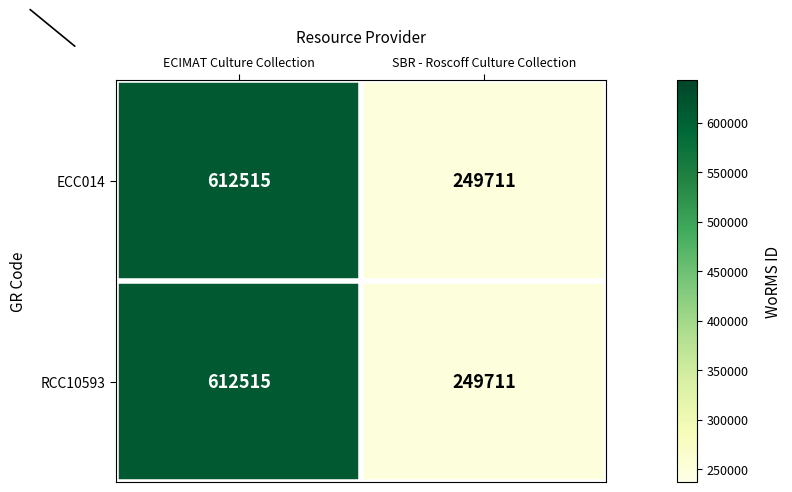

Which category has the lowest value in the ECC014 series?

SBR - Roscoff Culture Collection